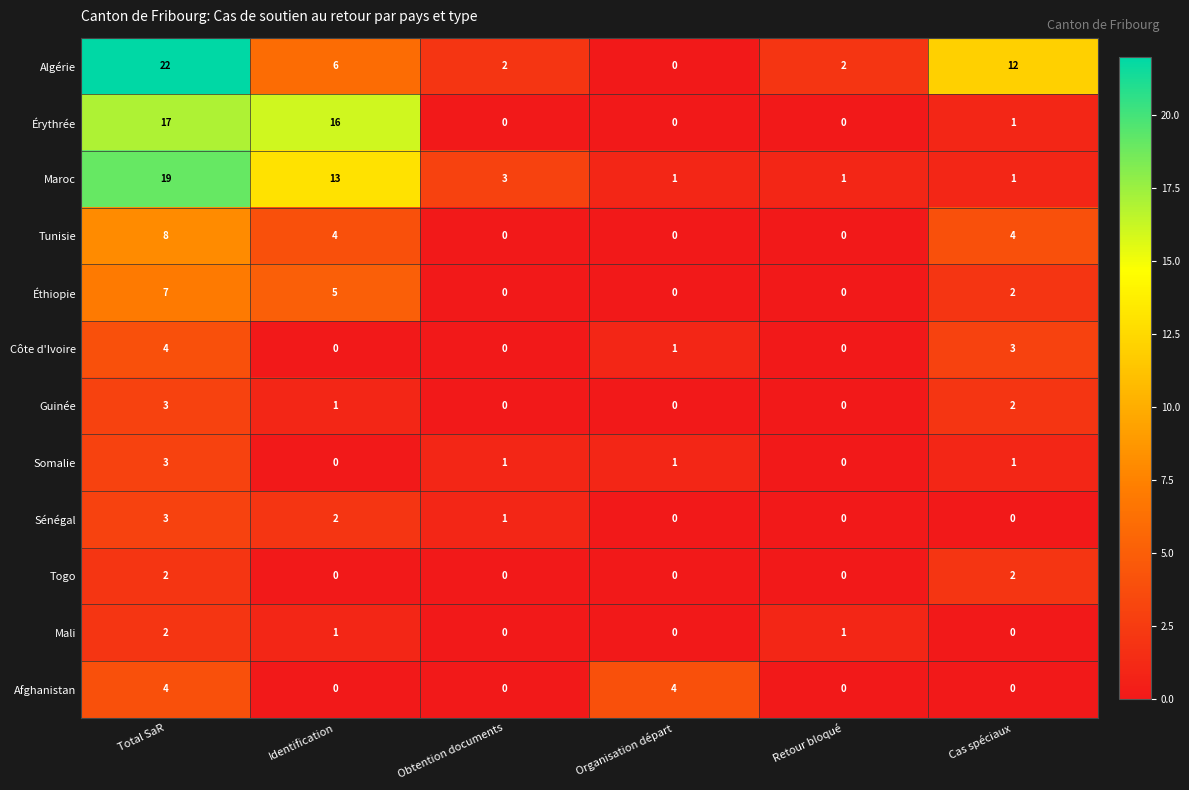

Which category has the highest value in the Guinée series?

Total SaR